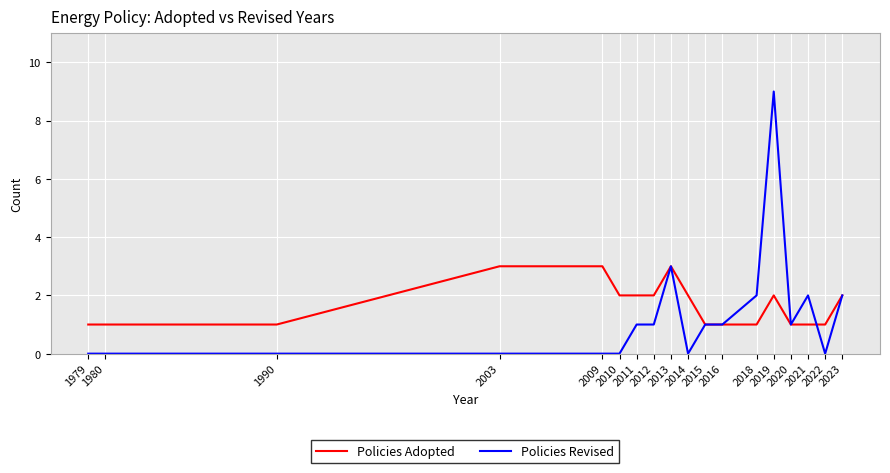

How many categories are shown in the chart?

18